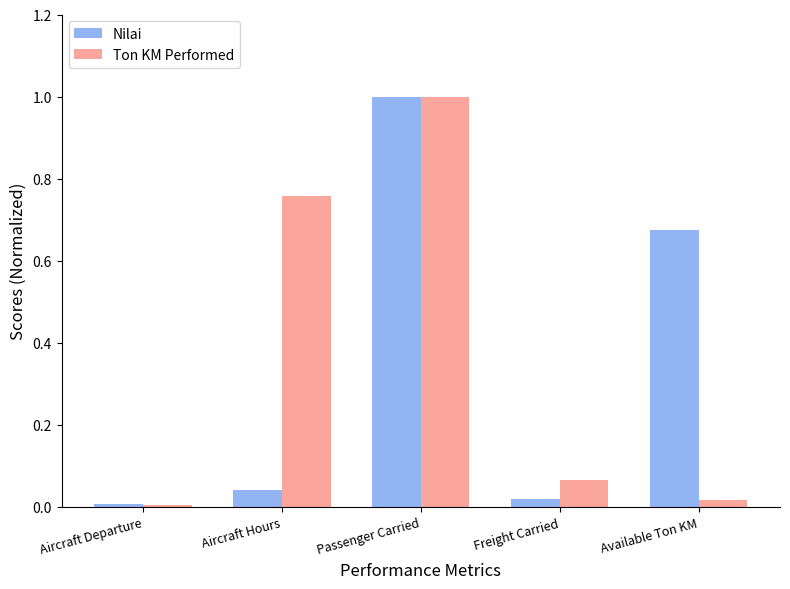

Between Aircraft Hours and Passenger Carried, which series saw the biggest shift?

Nilai